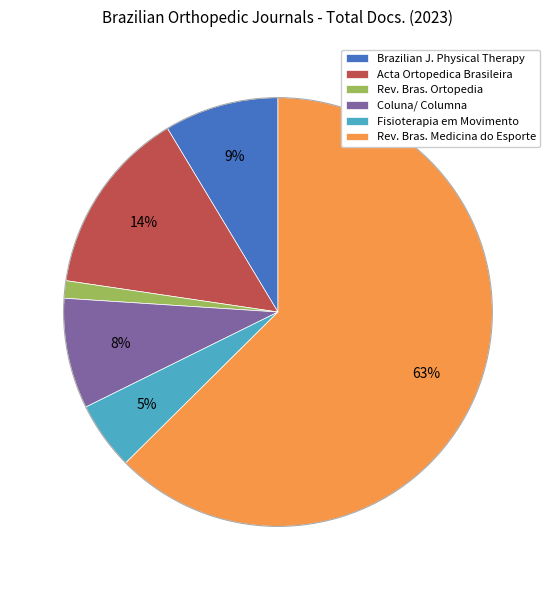

Does any single category account for the majority?

Yes